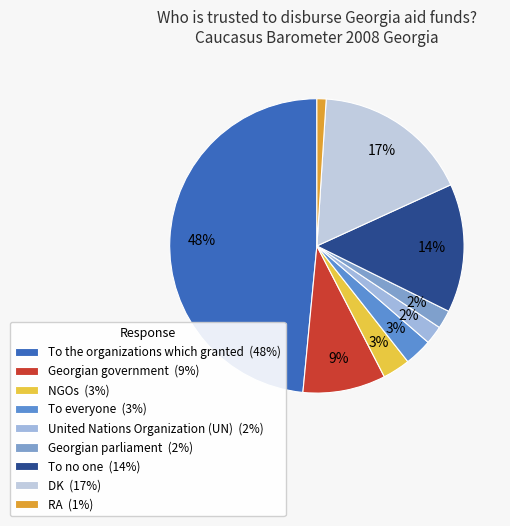

Which category has the biggest portion of the pie?

To the organizations which granted